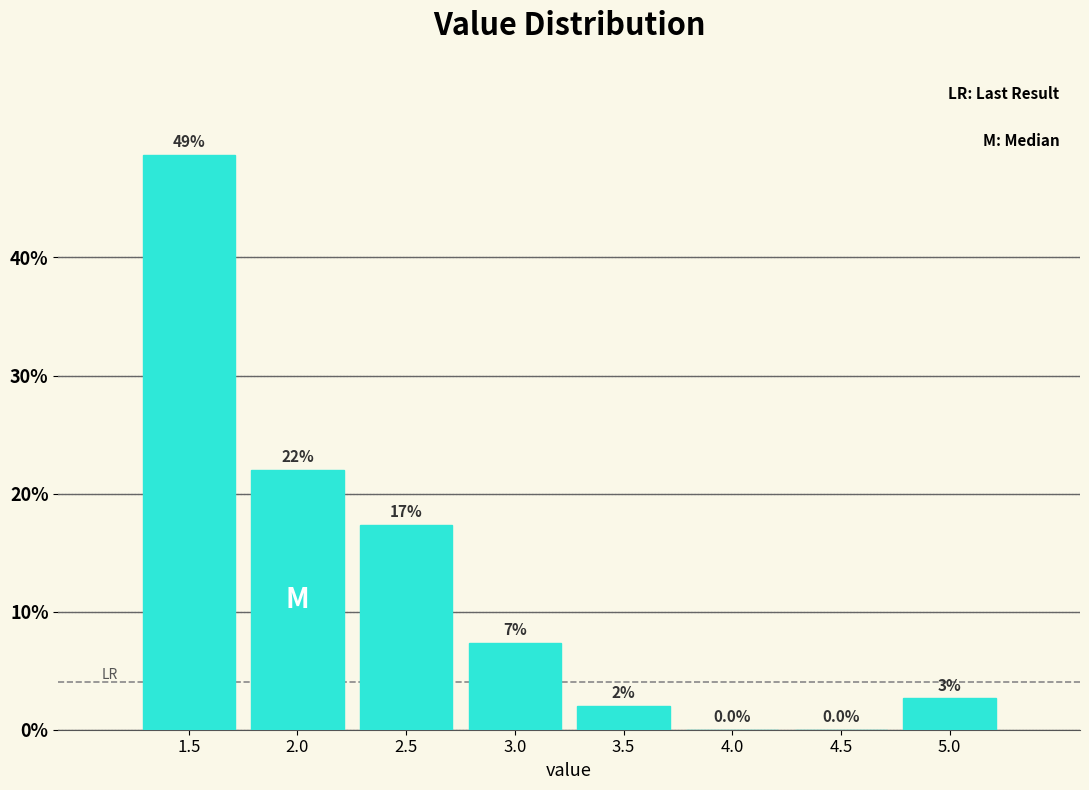

True or false: the data shows 2.0 at 3.5.

True